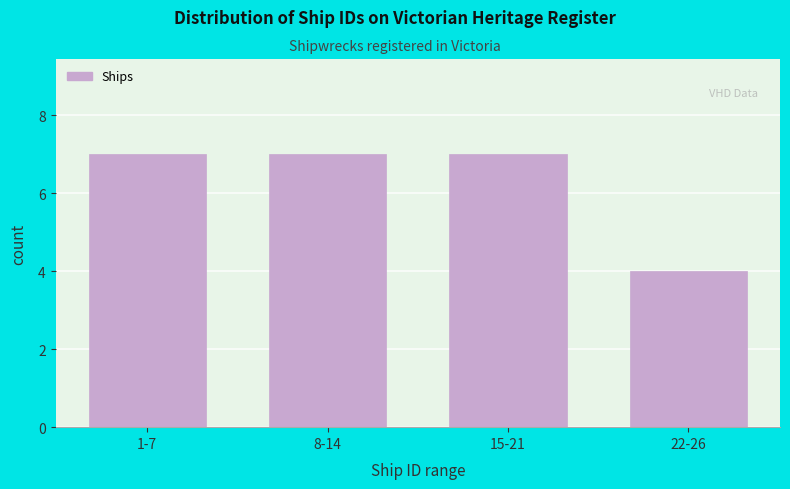

Reading right to left, transcribe all the data shown in this chart.

22-26=4	15-21=7	8-14=7	1-7=7